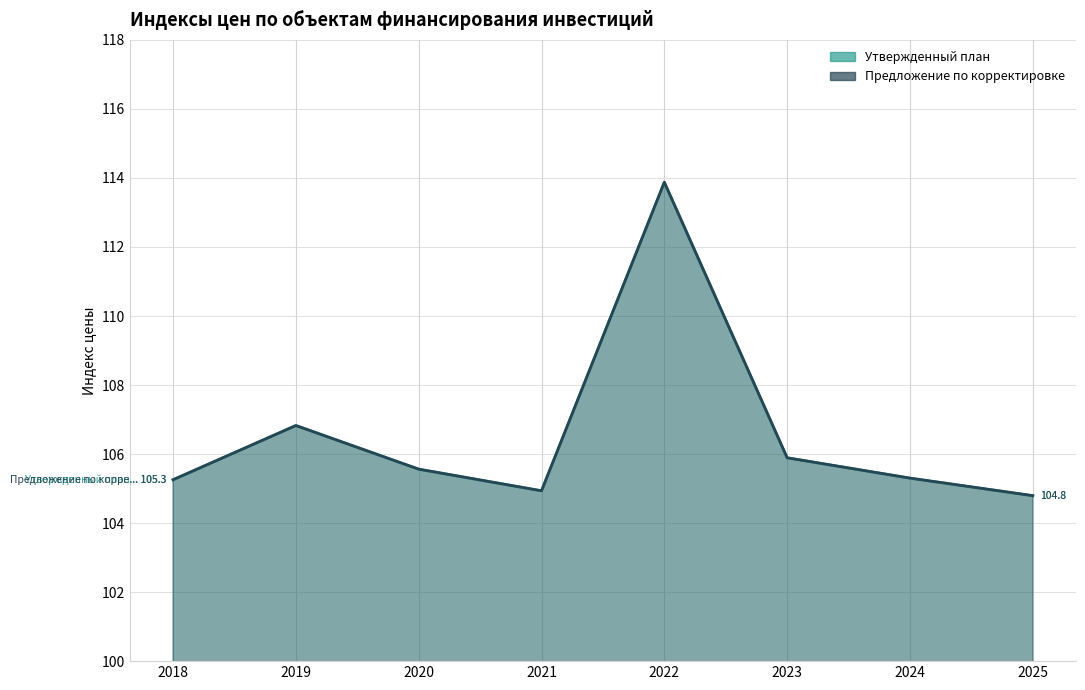

True or false: Утвержденный план has a value of 104.9 at 2021.

True